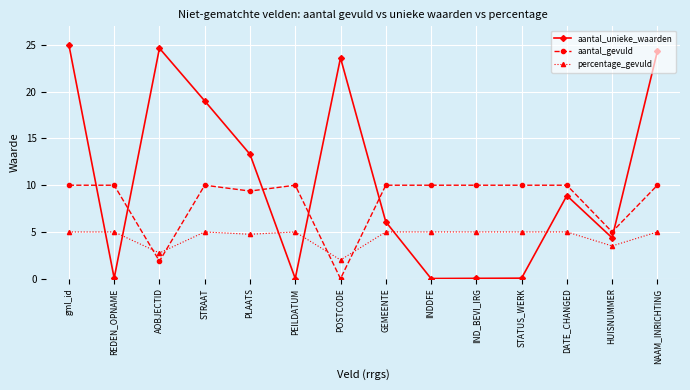

True or false: aantal_gevuld has more than 1 points higher than both neighbors.

True